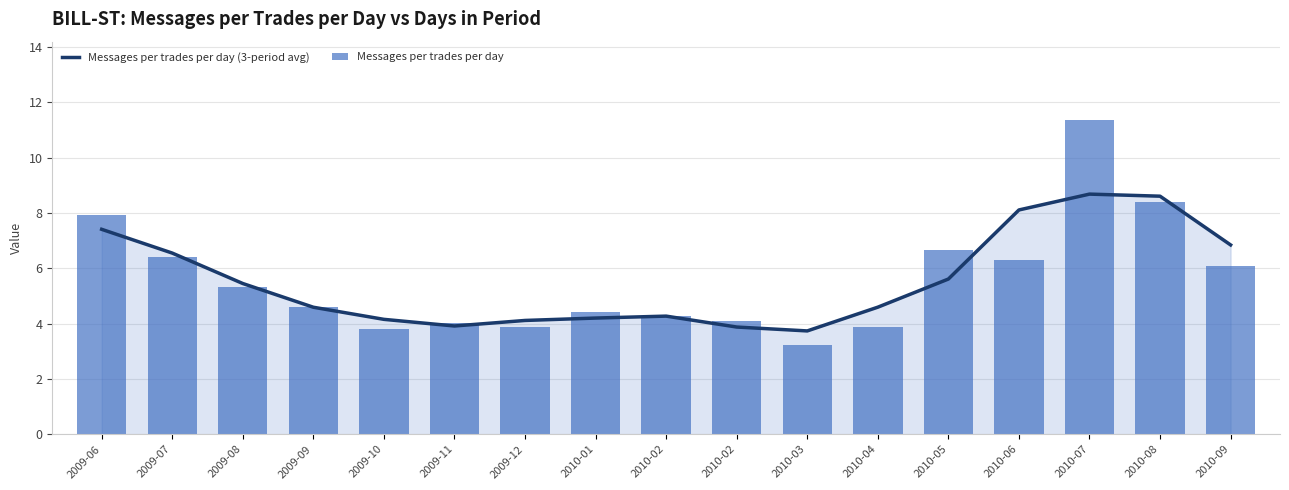

The Messages per trades per day series shows 4.0 at 2009-11. True or false?

True